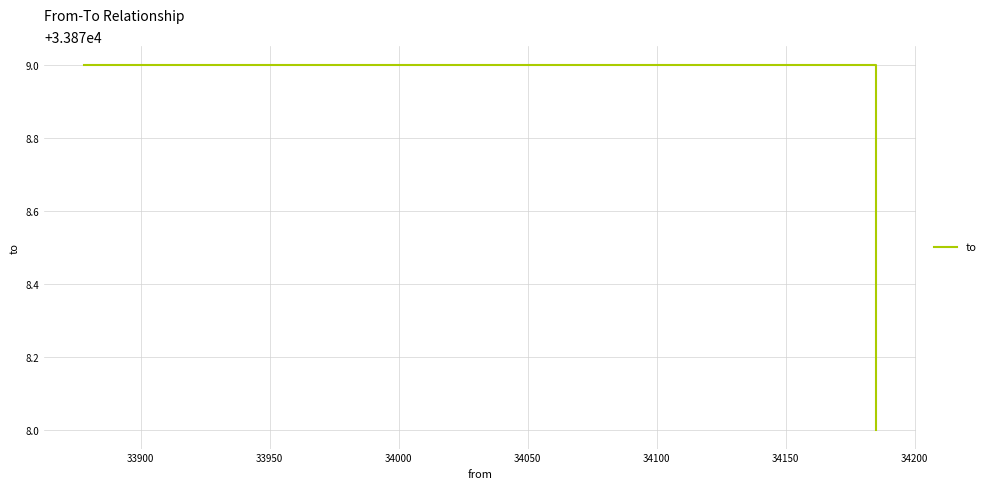

What is the maximum value shown in the chart?

33879